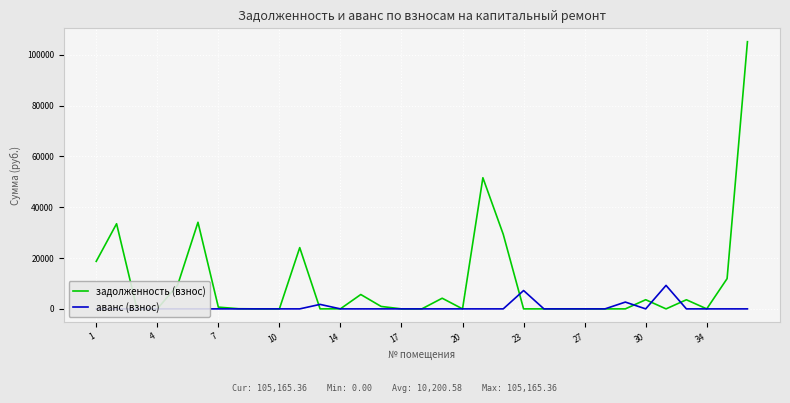

What are all the series names shown in the legend?

задолженность (взнос), аванс (взнос)